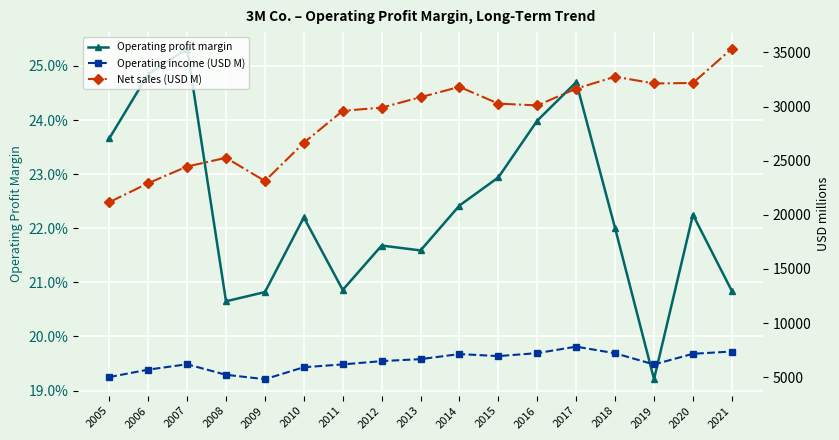

Read the Operating income (USD M) value at 2012.

6483.0